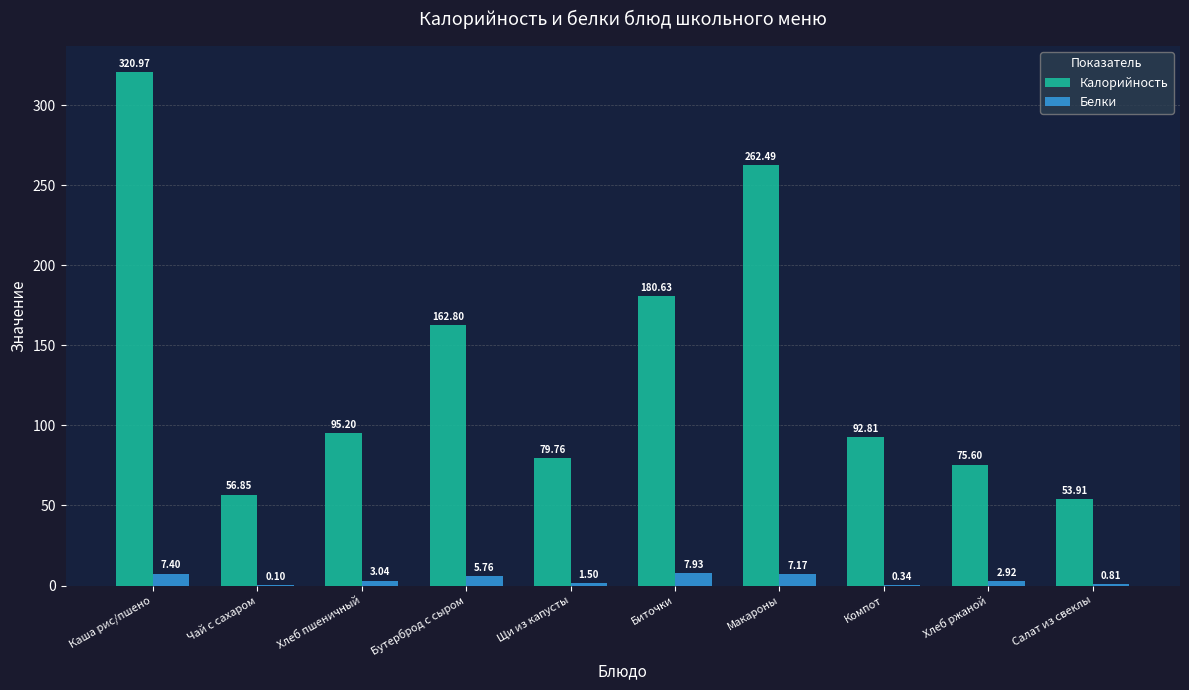

The Калорийность series shows 75.6 at Хлеб ржаной. True or false?

True